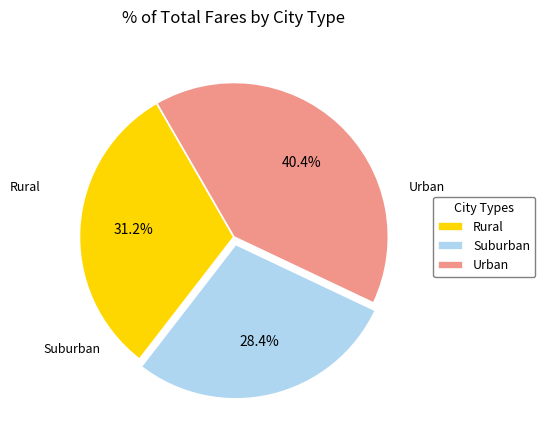

Between Suburban and Urban, which is larger?

Urban